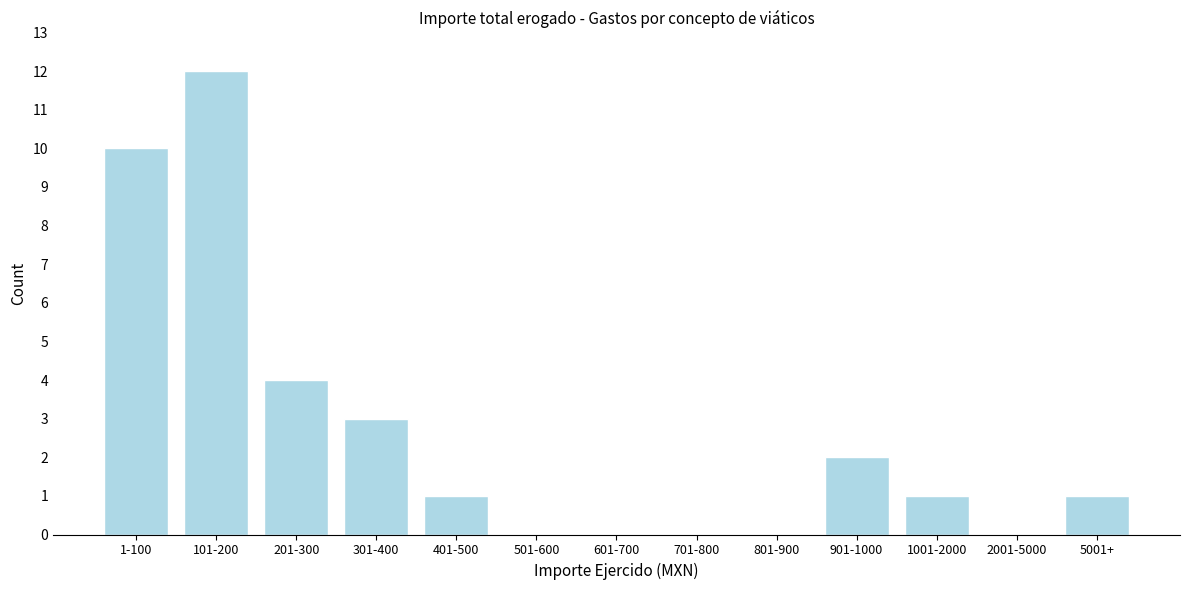

Reading left to right, transcribe all the data shown in this chart.

1-100=10	101-200=12	201-300=4	301-400=3	401-500=1	501-600=0	601-700=0	701-800=0	801-900=0	901-1000=2	1001-2000=1	2001-5000=0	5001+=1